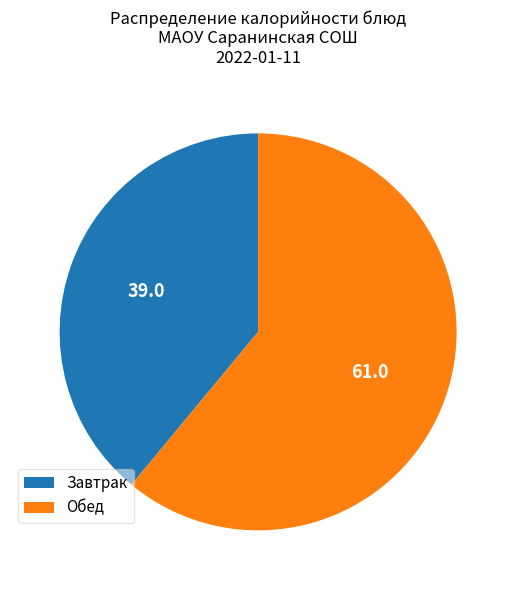

Do Обед and Завтрак together represent more than half of the pie?

Yes